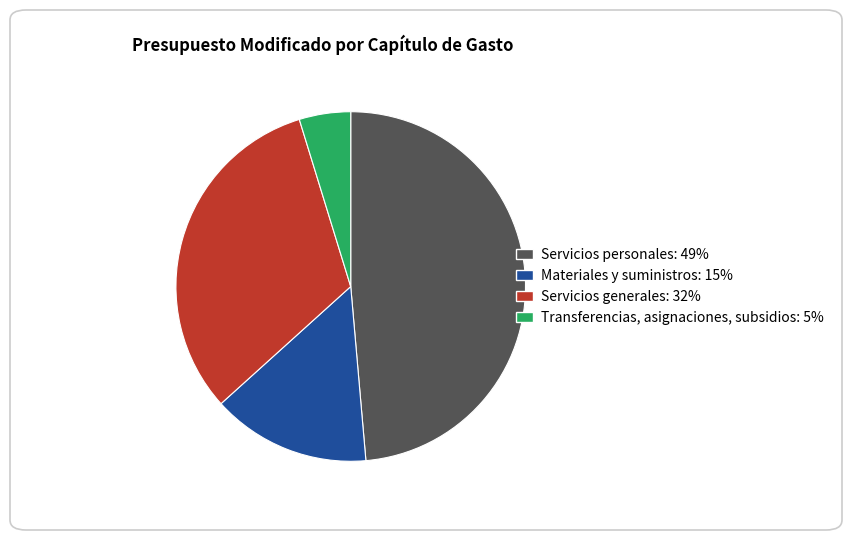

Do Transferencias, asignaciones, subsidios and Servicios generales together represent more than half of the pie?

No